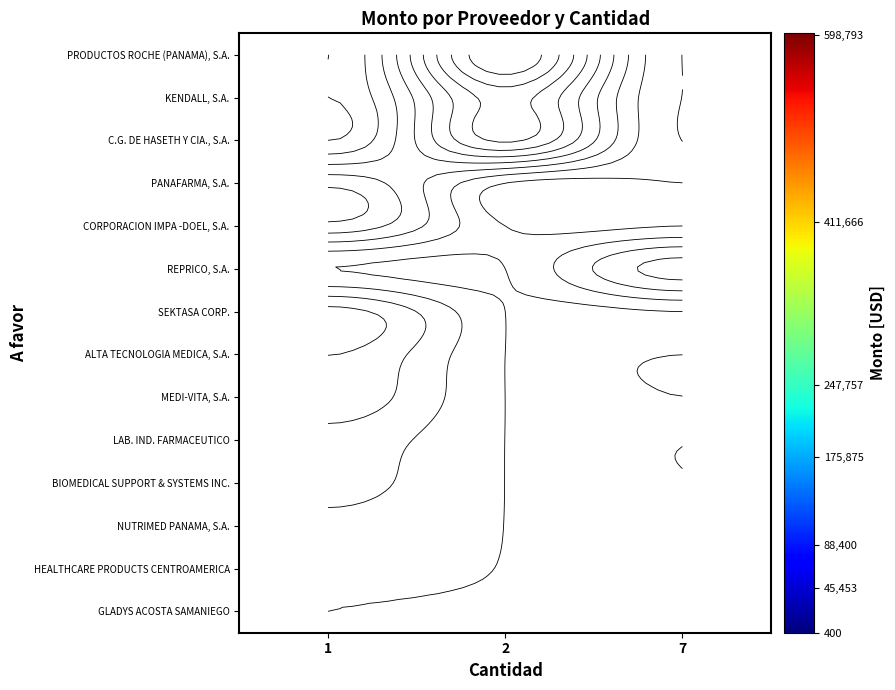

The KENDALL, S.A. series shows 254713.9 at 2. True or false?

False